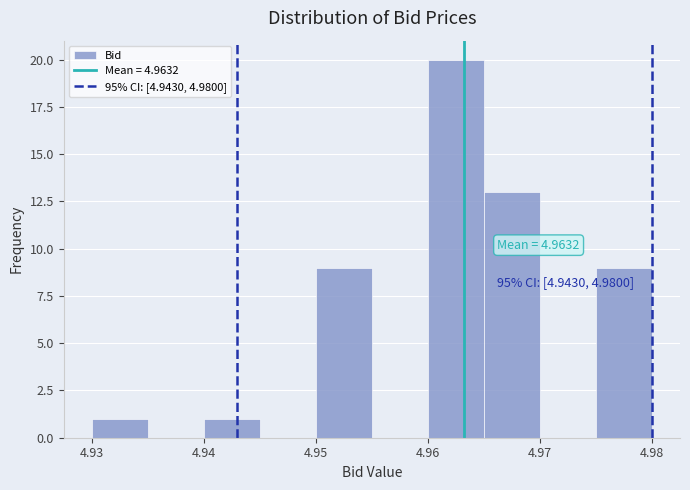

Which range on the x-axis has the tallest bar?

4.960 to 4.965